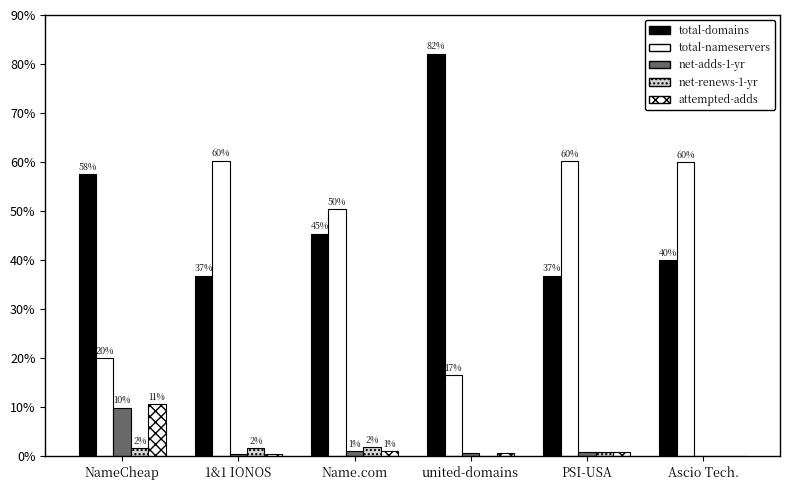

At how many categories does at least one series exceed 2?

6